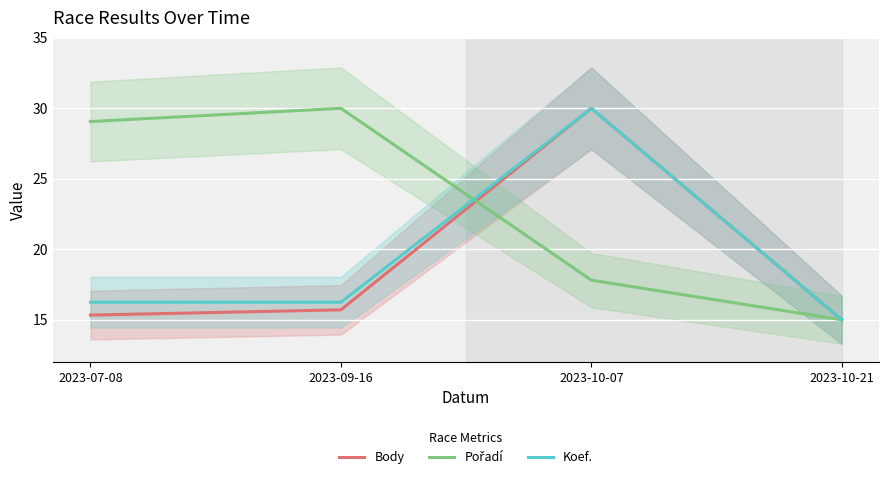

What is the highest value of the Koef. series?

30.0